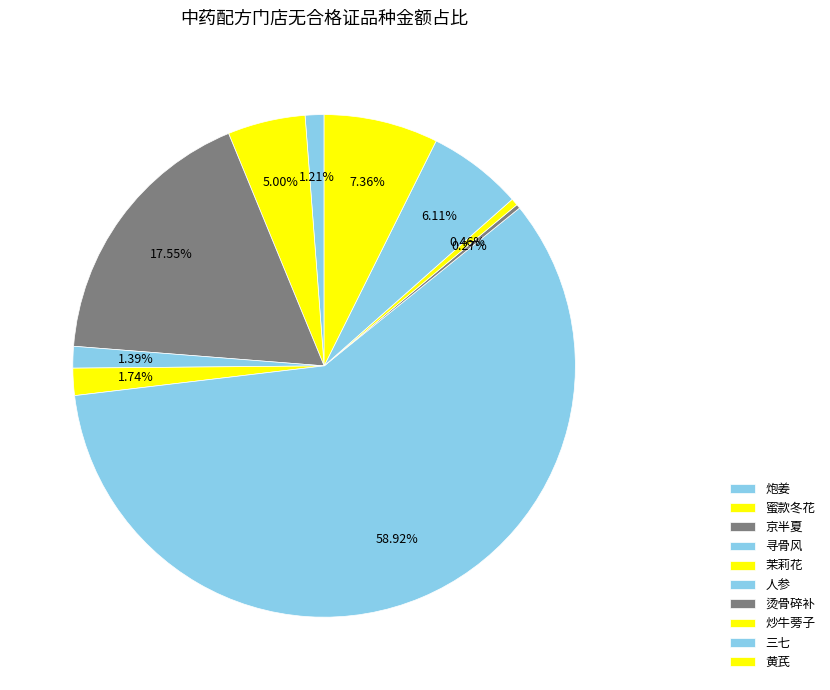

Count the number of slices in the pie.

10